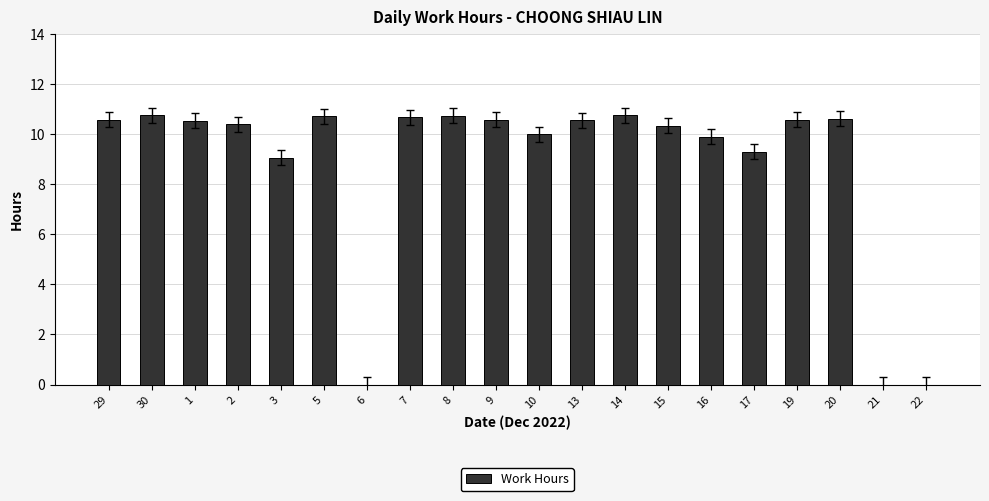

Count the number of categories in the chart.

20